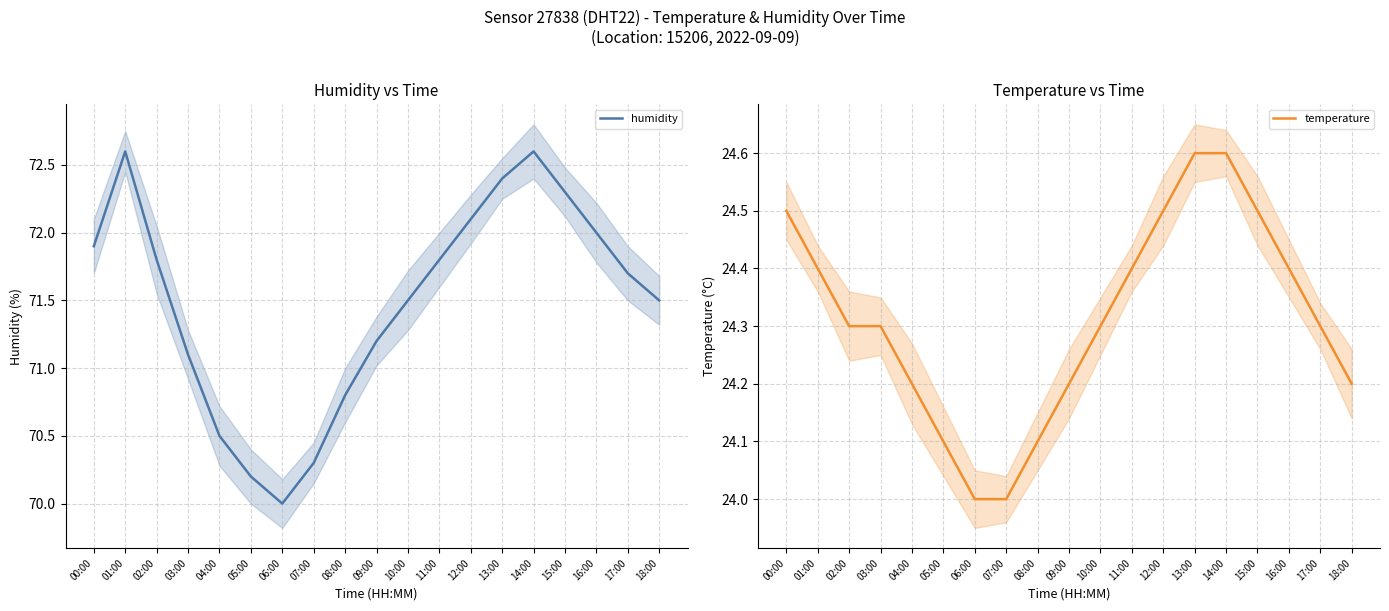

At which label is humidity closest to 71?

03:00